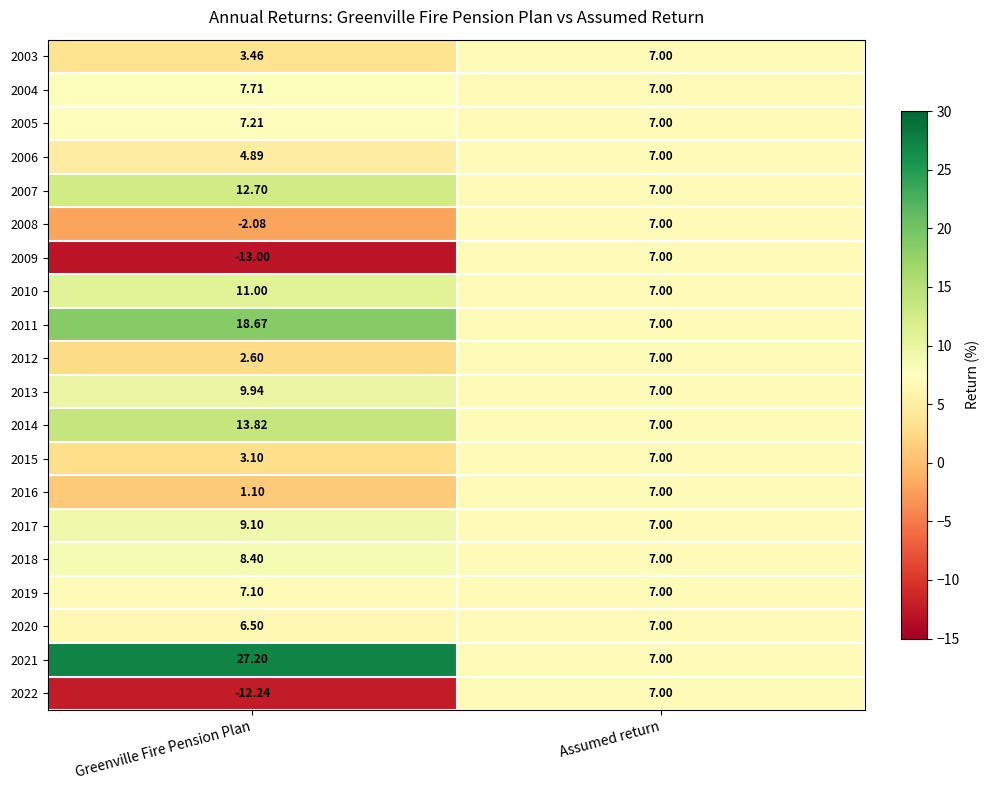

At which category does the chart reach its minimum across all series?

Greenville Fire Pension Plan